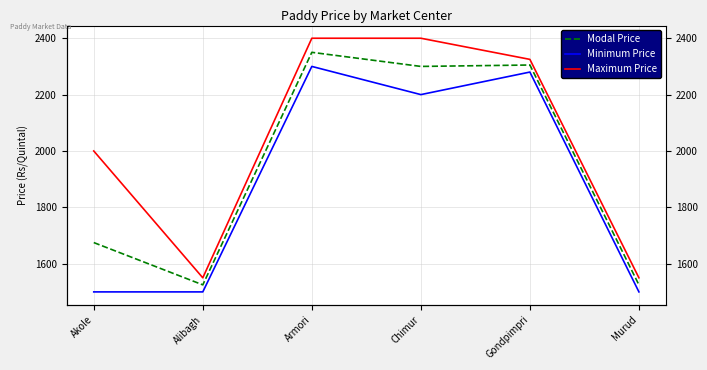

What is the difference between the maximum and minimum values in the Minimum Price series?

800